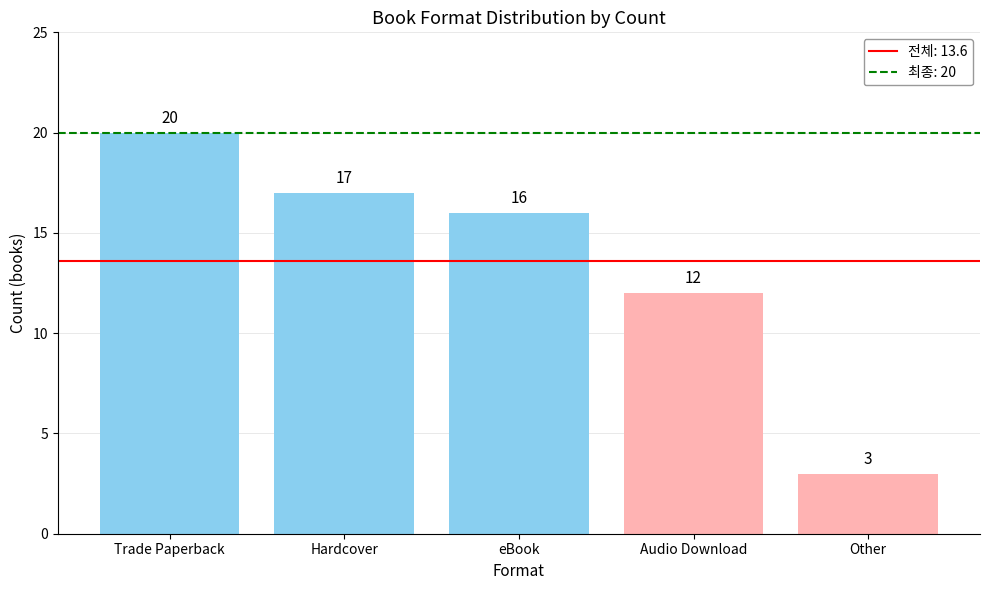

Are the bars horizontal?

No